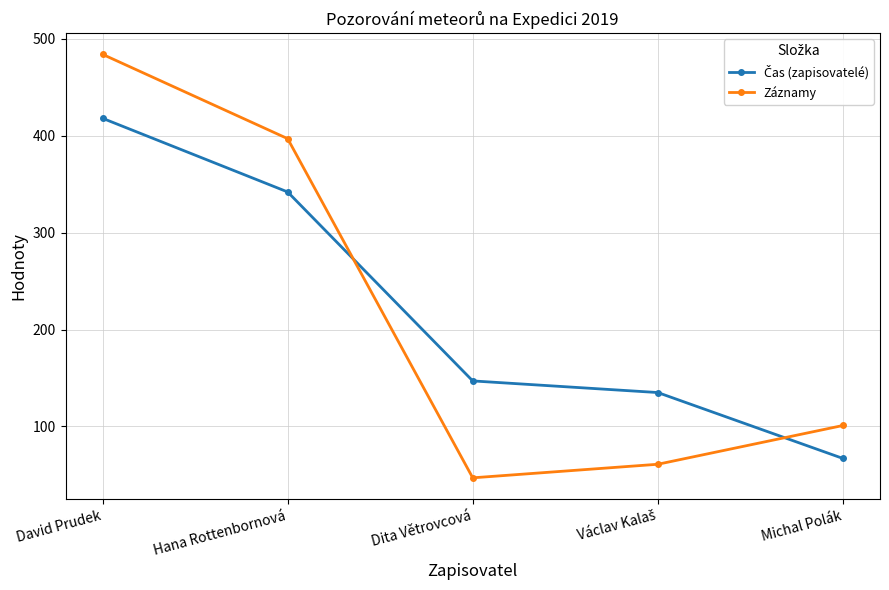

What is the label of the 3rd point from the right?

Dita Větrovcová